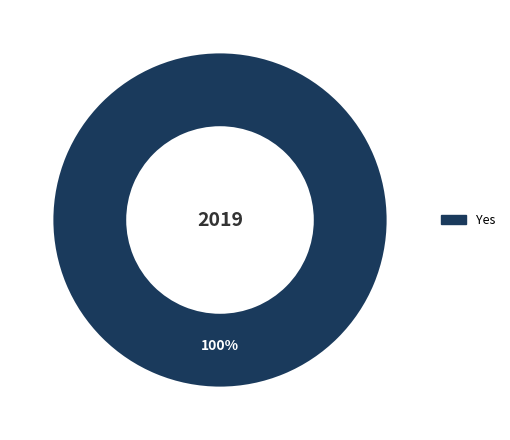

To the nearest percent, what percentage of the pie is Yes?

100%